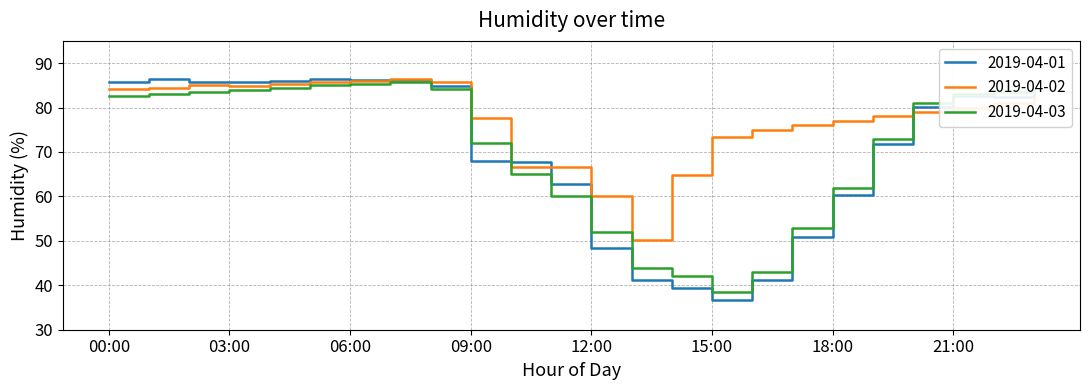

Which series has the largest total across all categories?

2019-04-02